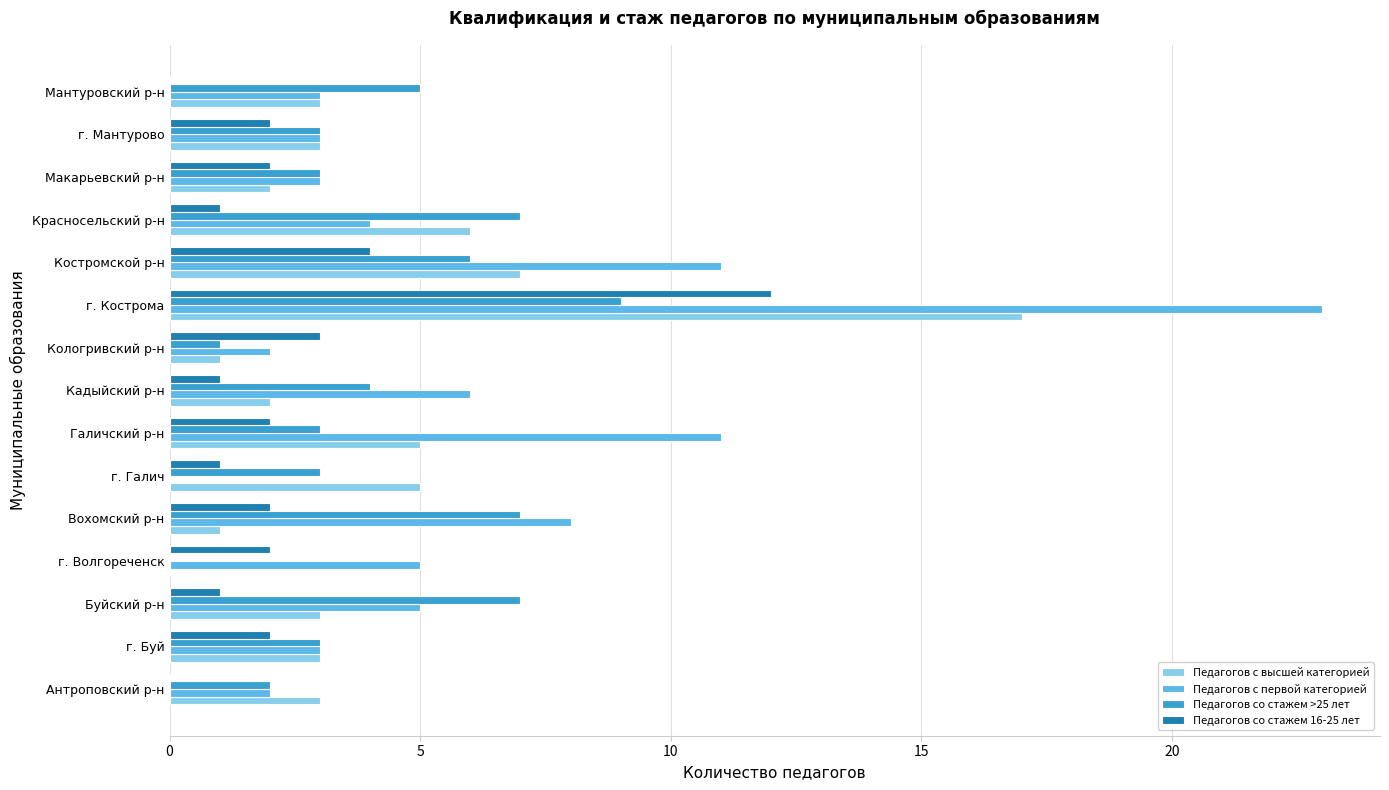

What is the highest value of the Педагогов со стажем >25 лет series?

9